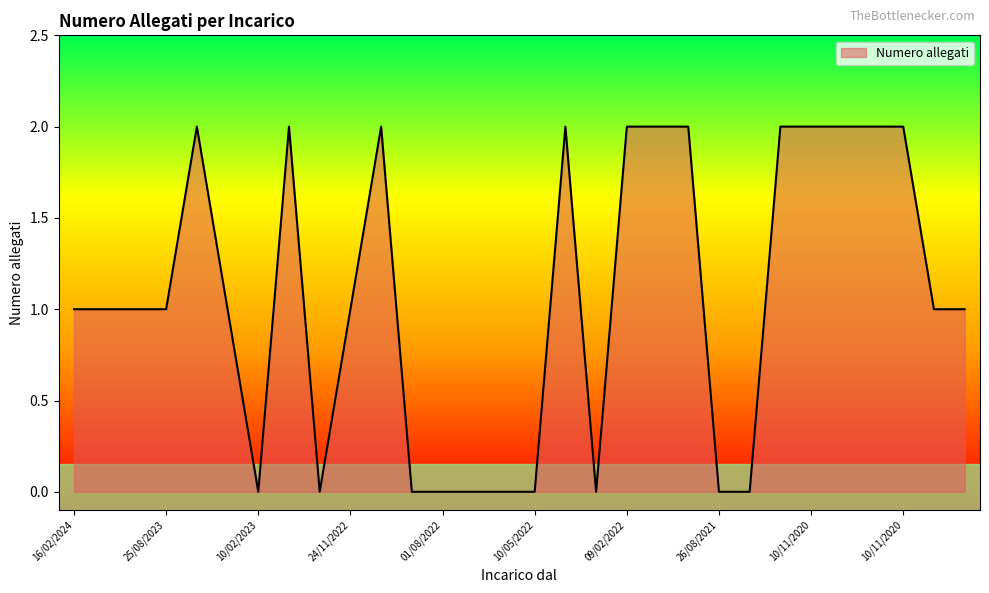

Does the chart display data point markers on the line(s)?

No